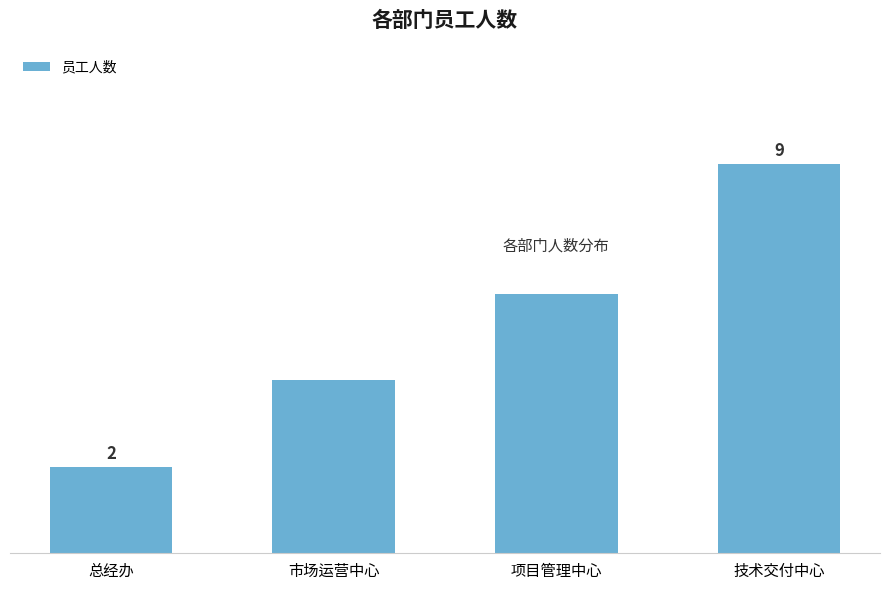

At which category does the chart reach its minimum across all series?

总经办